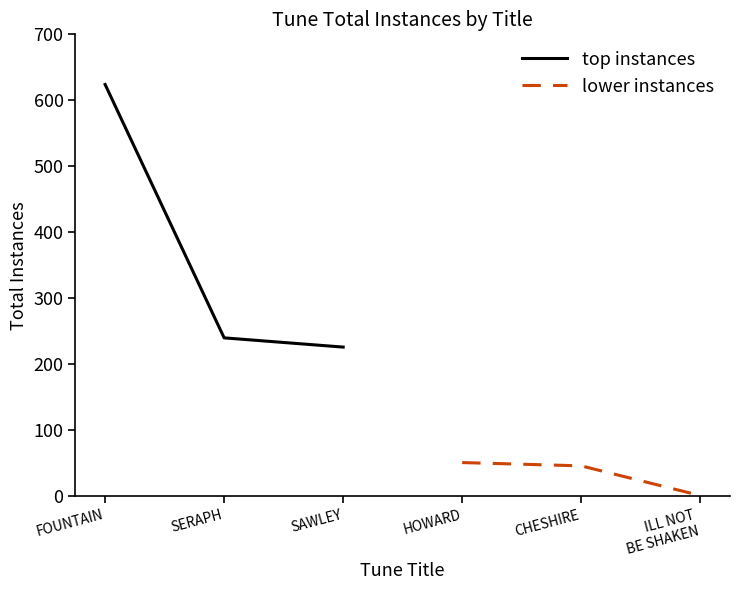

Which has a higher value, SERAPH or FOUNTAIN?

FOUNTAIN